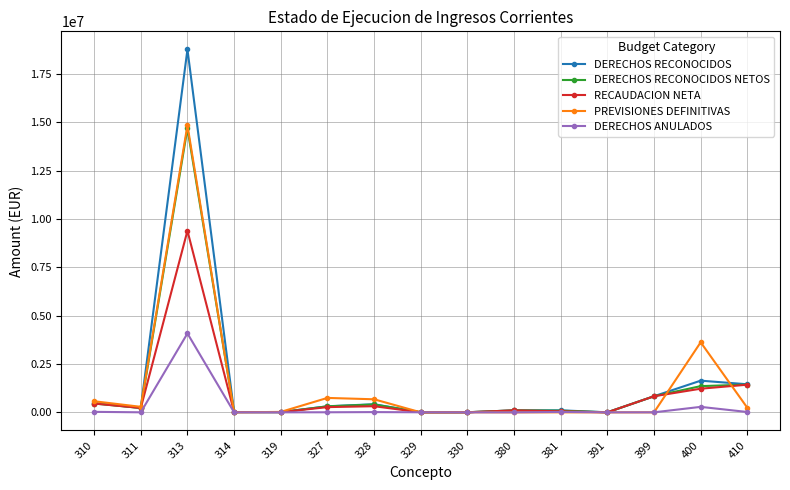

In DERECHOS ANULADOS, how many points are higher than both neighbors (excluding endpoints)?

4